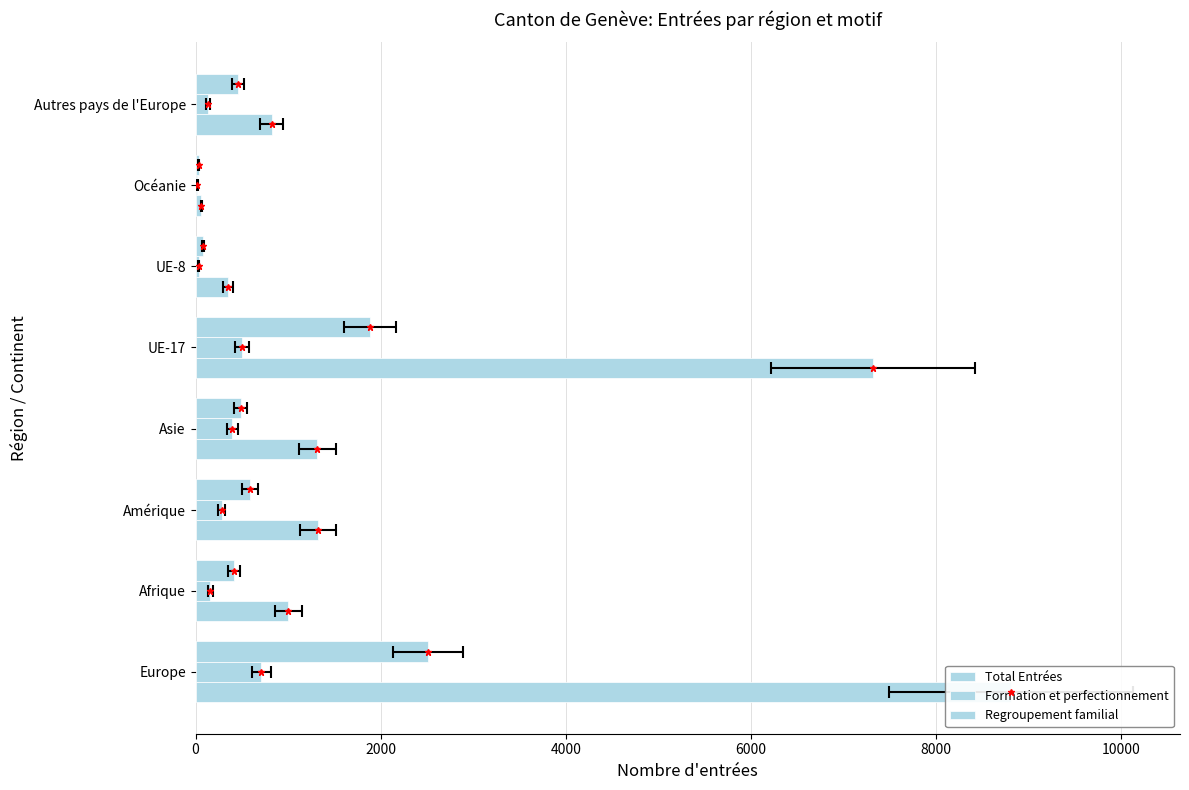

What is the value of the Total Entrées bar at the 8th from the left?

823